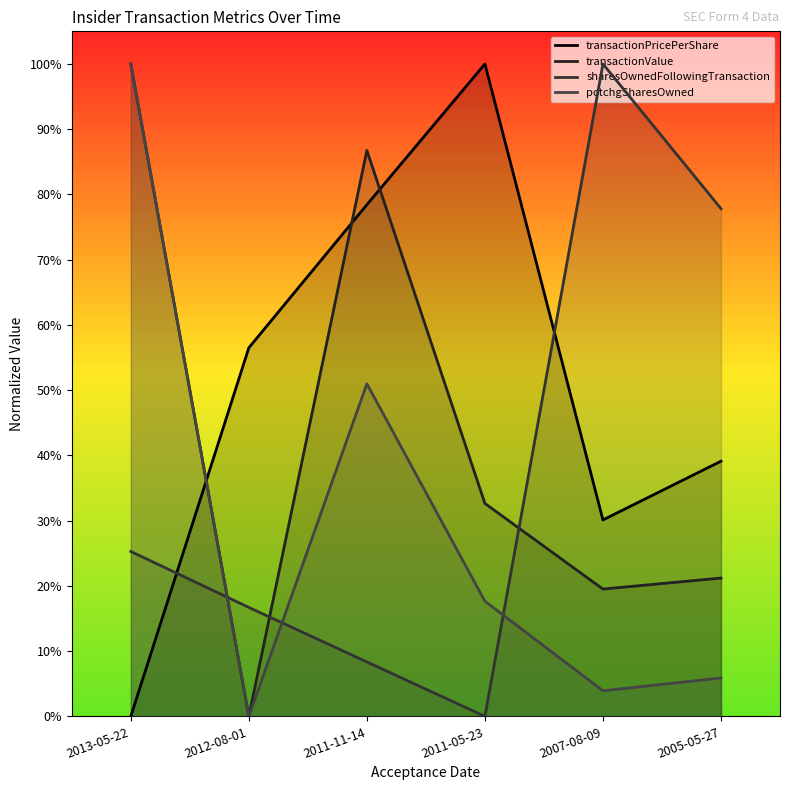

What is the label of the 5th point from the left?

2007-08-09